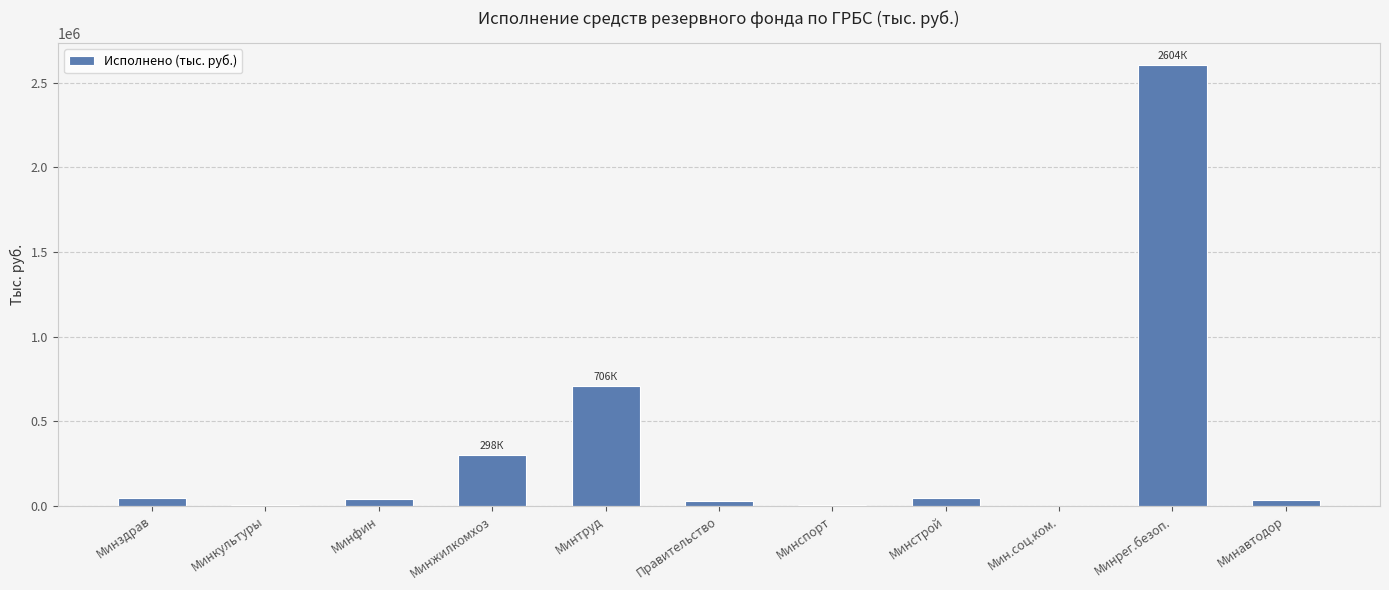

What is the change in value from Минжилкомхоз to Минрег.безоп.?

+2306580.0